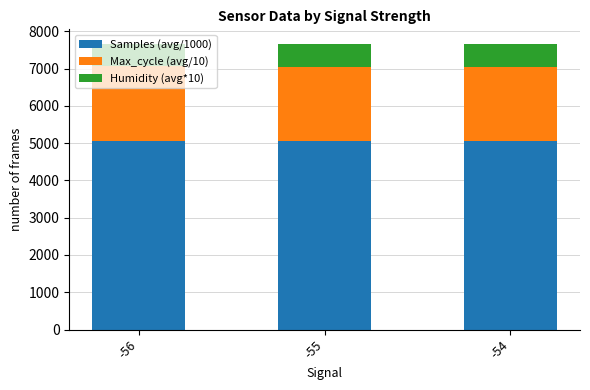

What is the total value across all series at -55?

7655.2